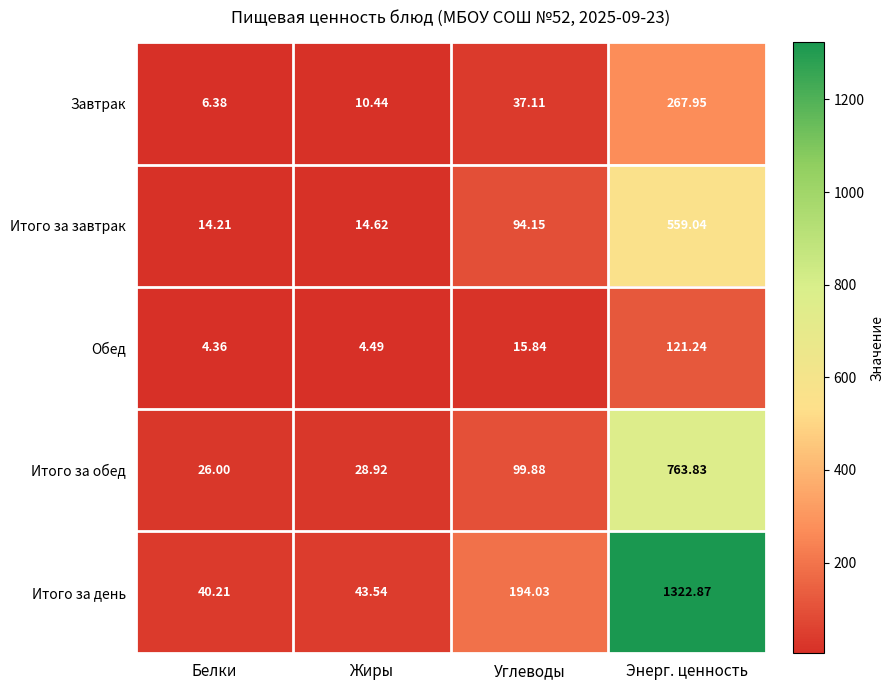

Rank the series by their maximum value, from lowest to highest.

Обед, Завтрак, Итого за завтрак, Итого за обед, Итого за день